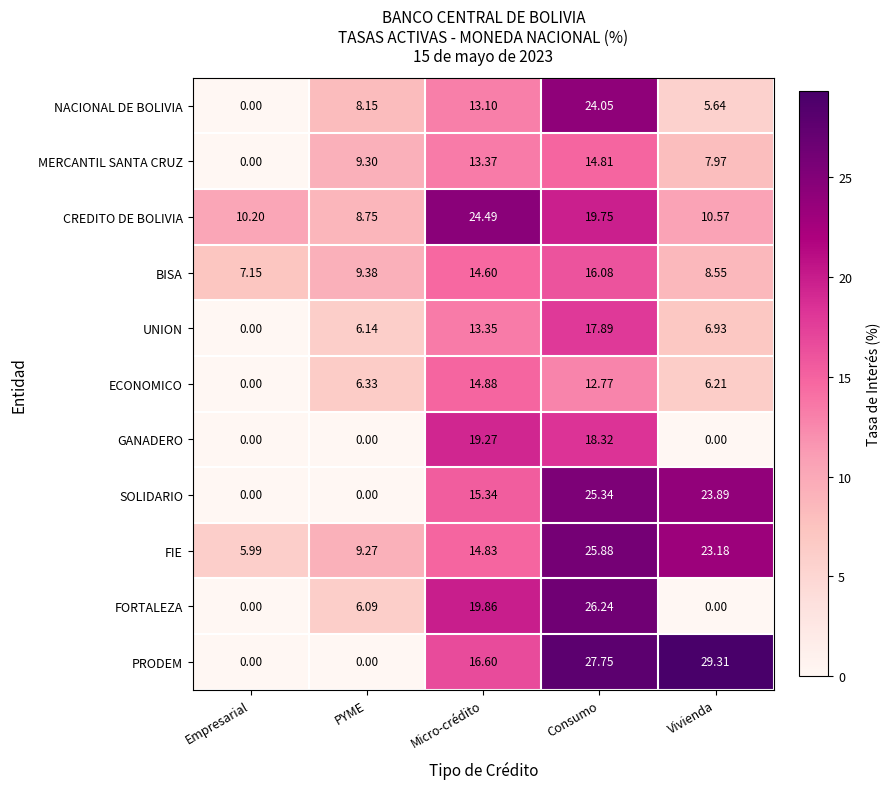

At which label does NACIONAL DE BOLIVIA reach its peak?

Consumo